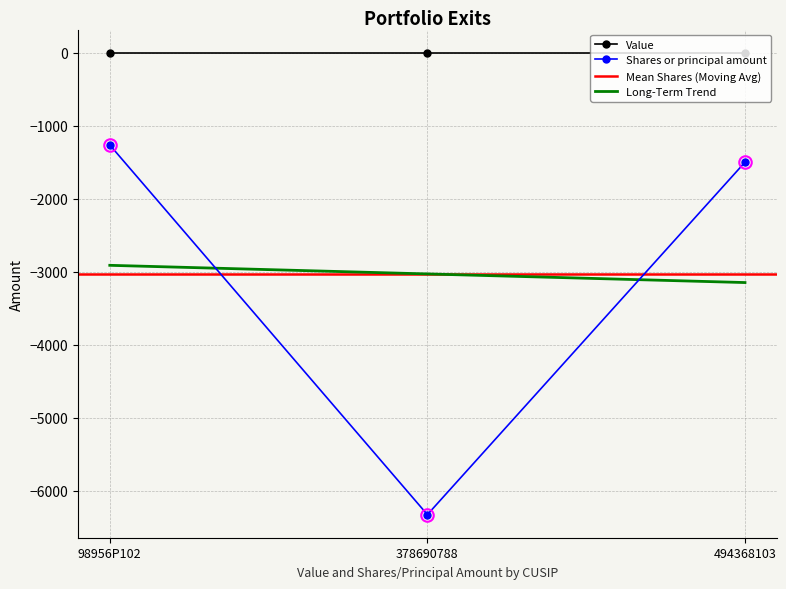

The value of Long-Term Trend at 494368103 is -4114.2. True or false?

False